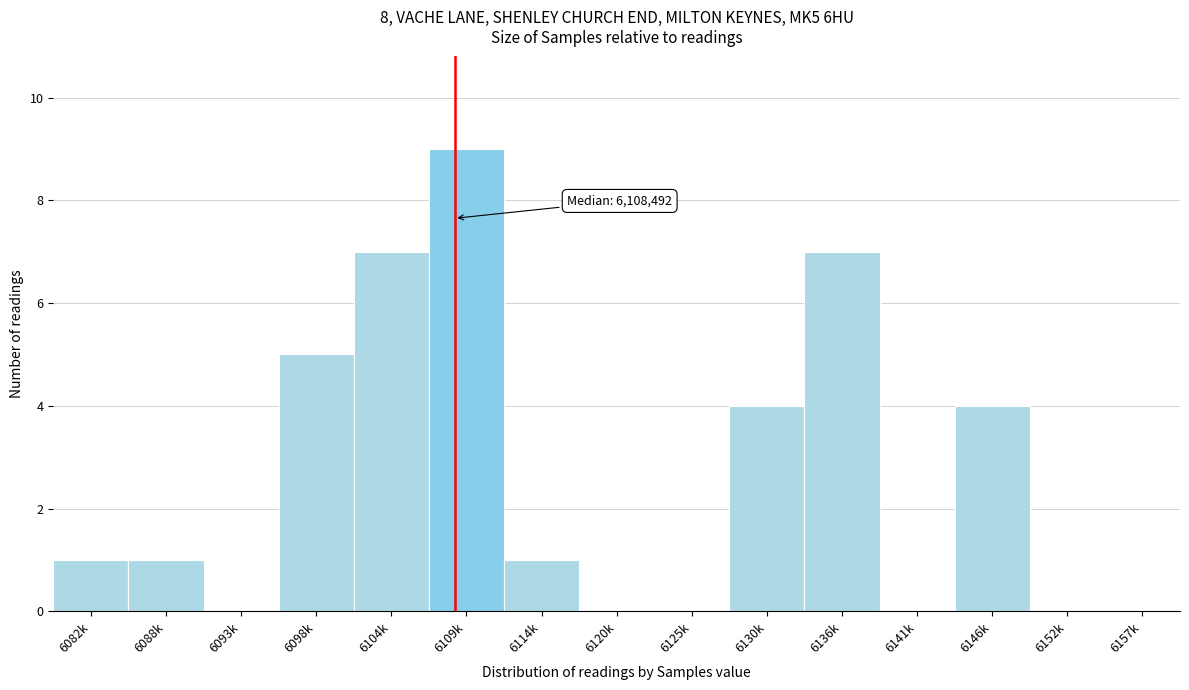

Reading left to right, list all the values displayed in this chart.

6082k=1	6088k=1	6093k=0	6098k=5	6104k=7	6109k=9	6114k=1	6120k=0	6125k=0	6130k=4	6136k=7	6141k=0	6146k=4	6152k=0	6157k=0